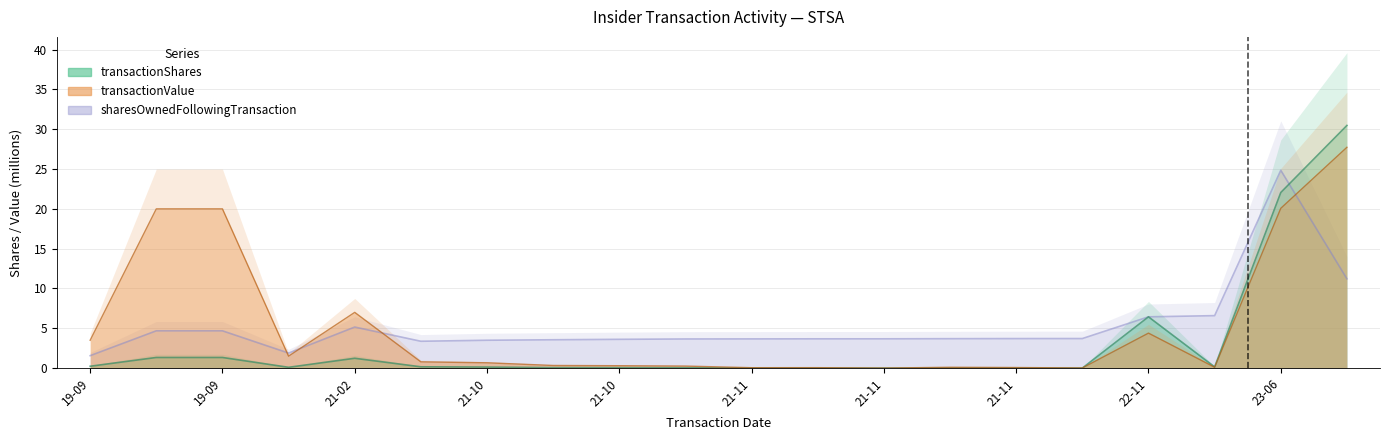

What is the difference between the transactionShares values at 2021-10-15 and 2021-11-10?

0.1